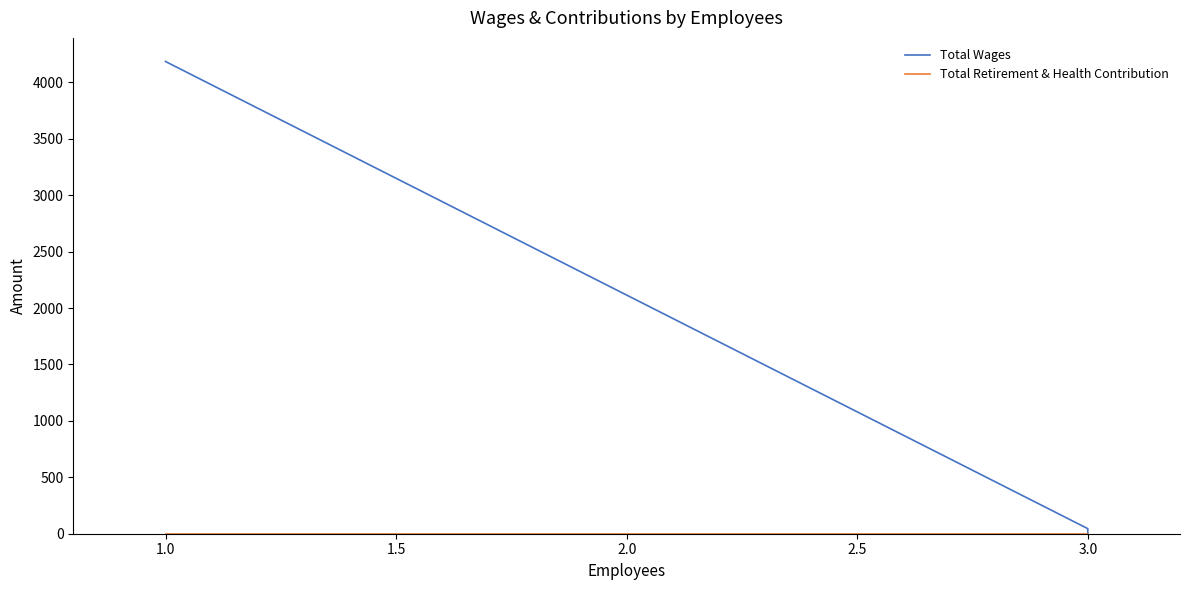

How many positive values does the Total Wages series have?

2